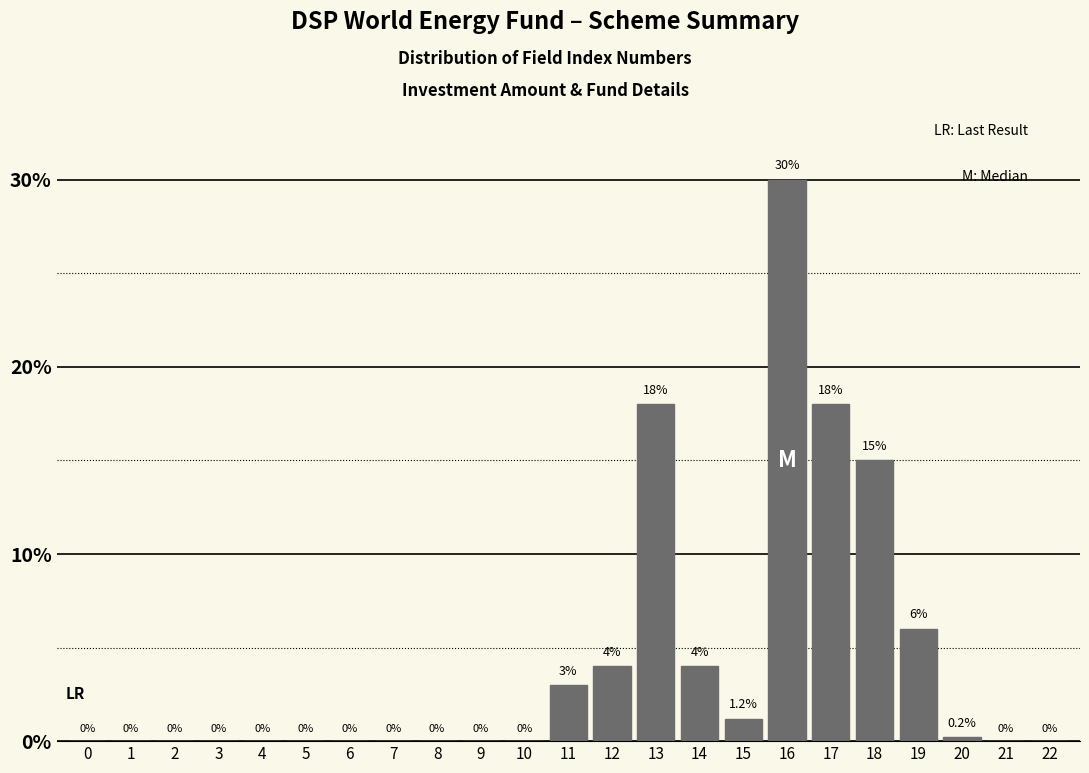

Reading left to right, transcribe all the data shown in this chart.

0=0.0	1=0.0	2=0.0	3=0.0	4=0.0	5=0.0	6=0.0	7=0.0	8=0.0	9=0.0	10=0.0	11=3.0	12=4.0	13=18.0	14=4.0	15=1.2	16=30.0	17=18.0	18=15.0	19=6.0	20=0.2	21=0.0	22=0.0